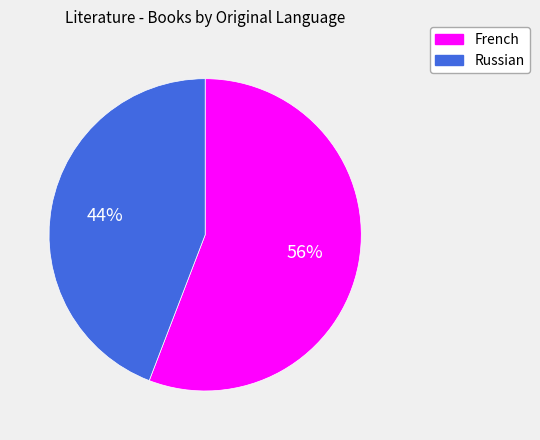

Which slice represents more than half of the pie?

French